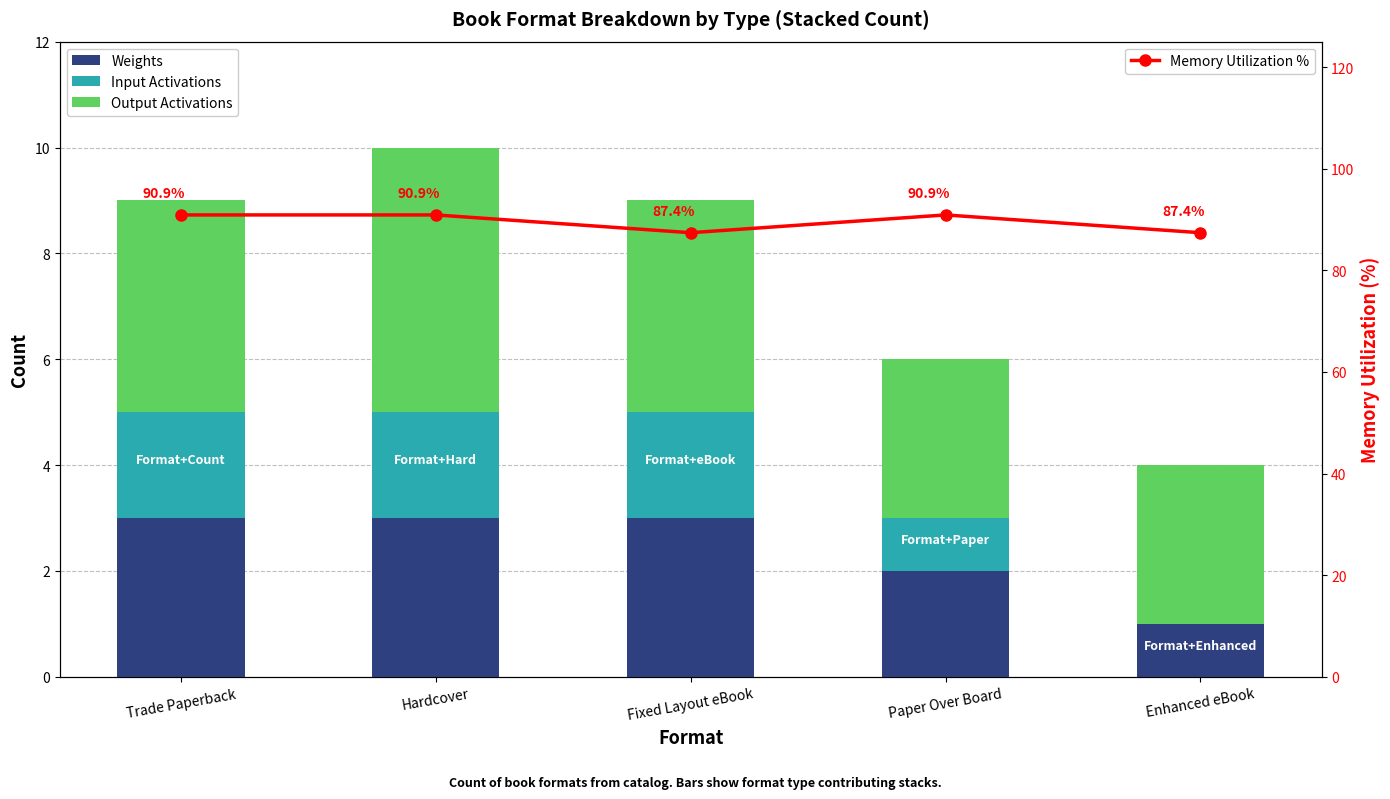

How many distinct data groups are displayed?

4